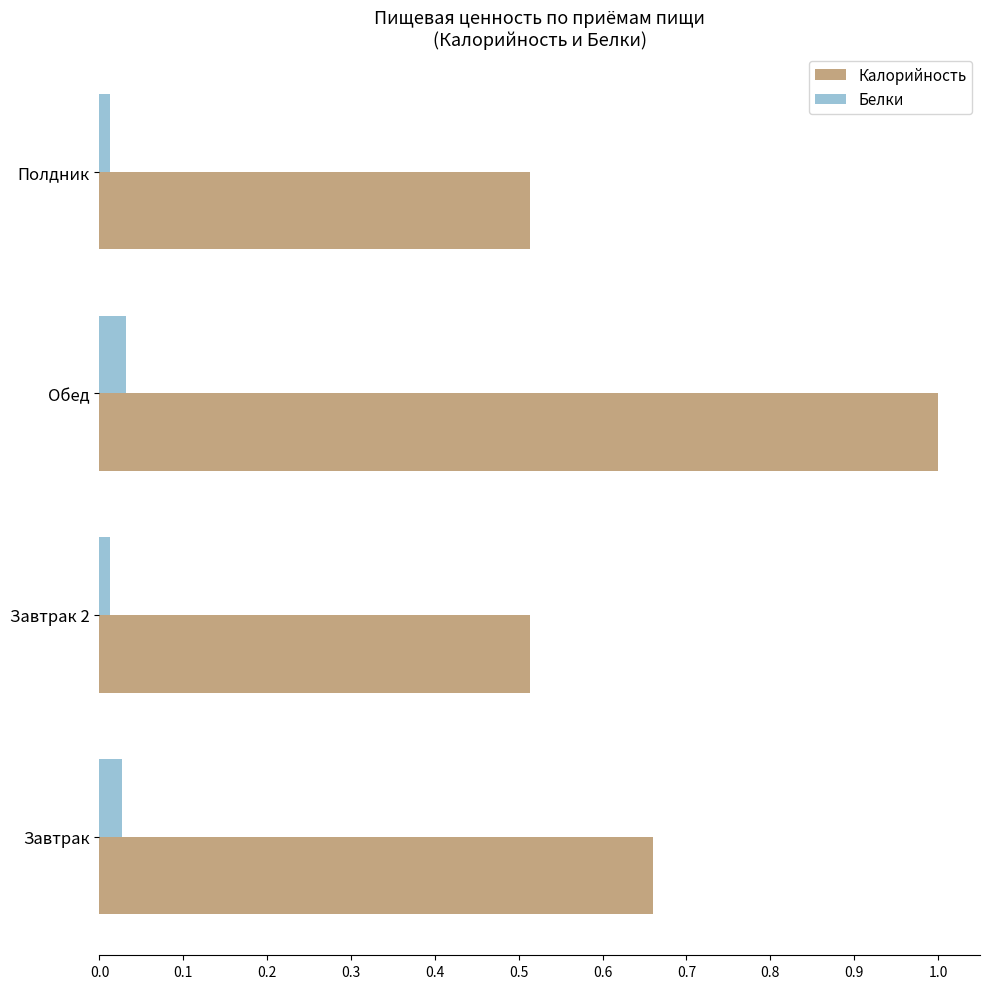

Is it true that Калорийность equals 0.7 at Полдник?

False